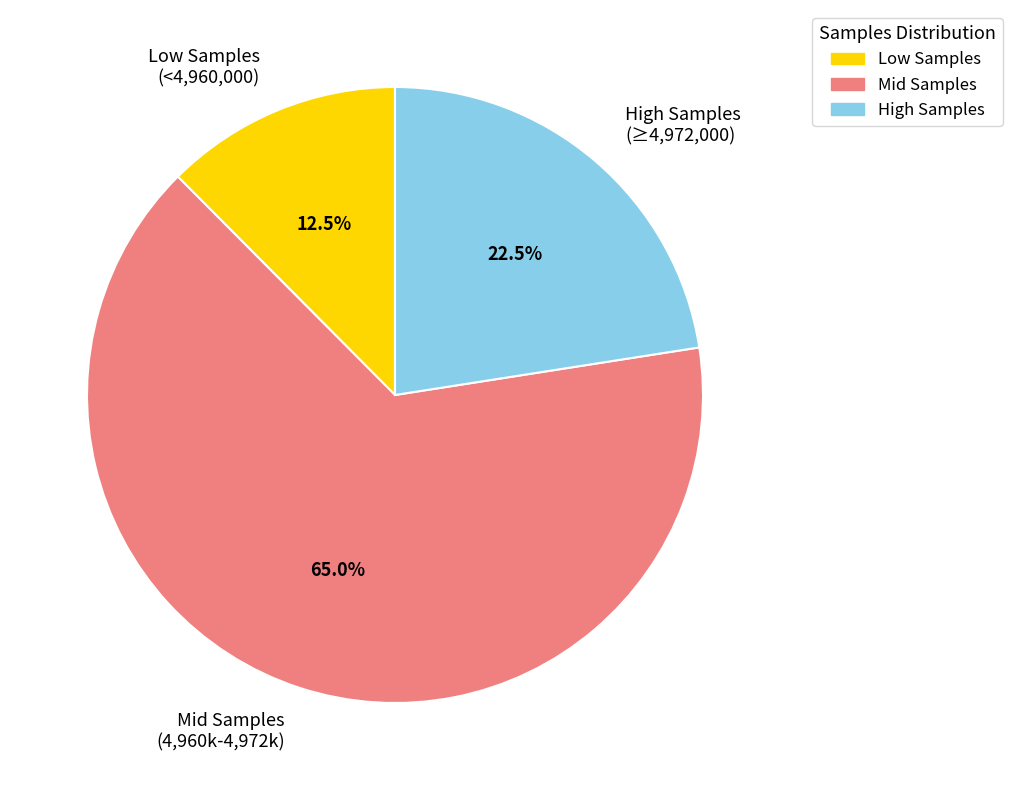

Does any single category account for the majority?

Yes